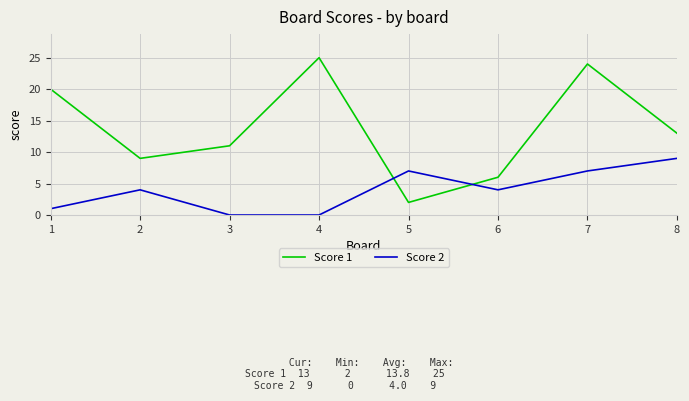

What is the maximum value shown in the chart?

25